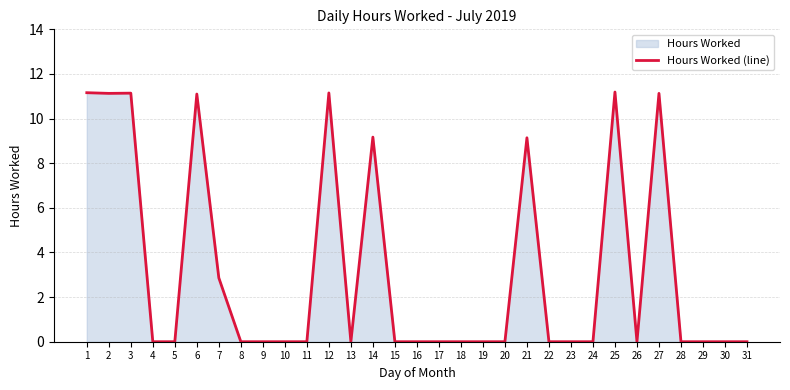

What is the difference between the second highest and minimum values?

11.2